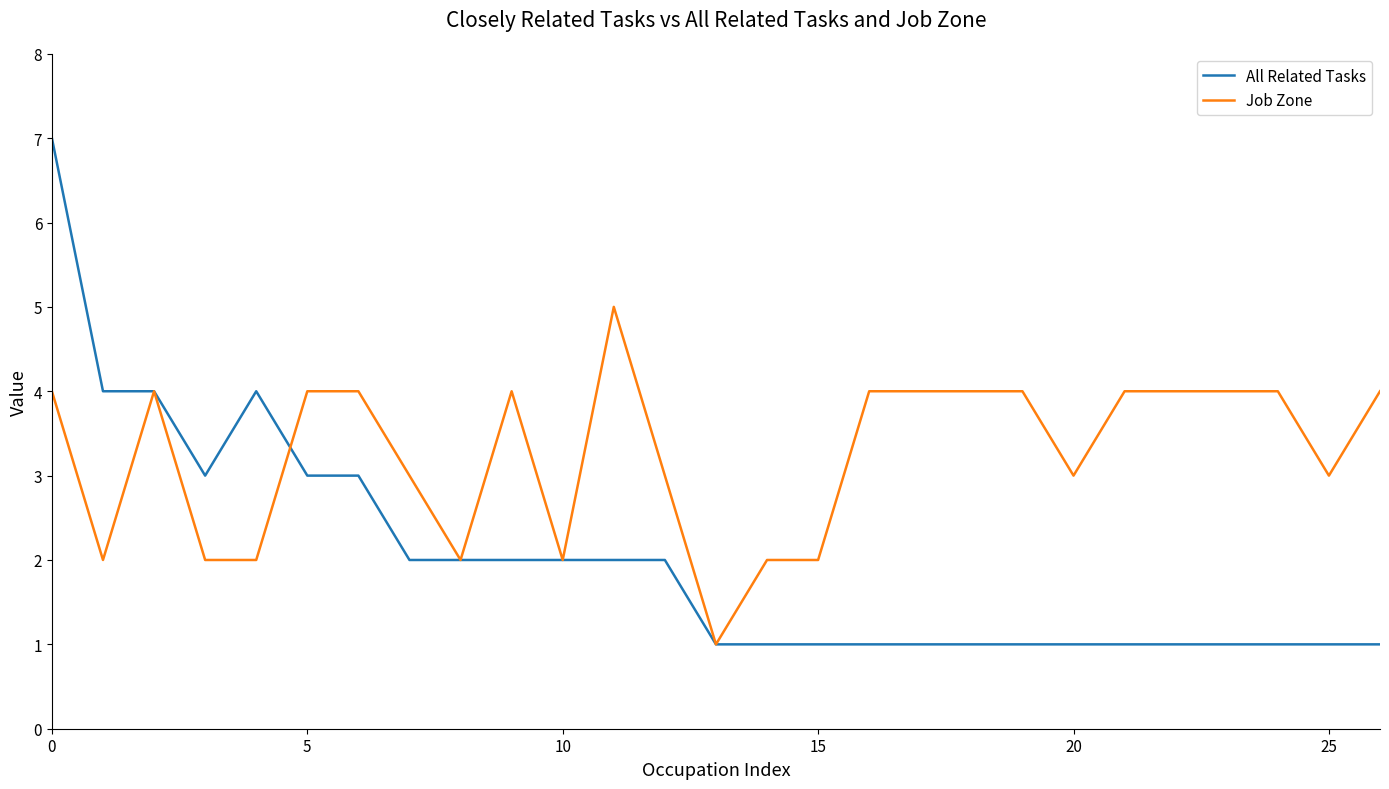

What is the greatest value displayed?

7